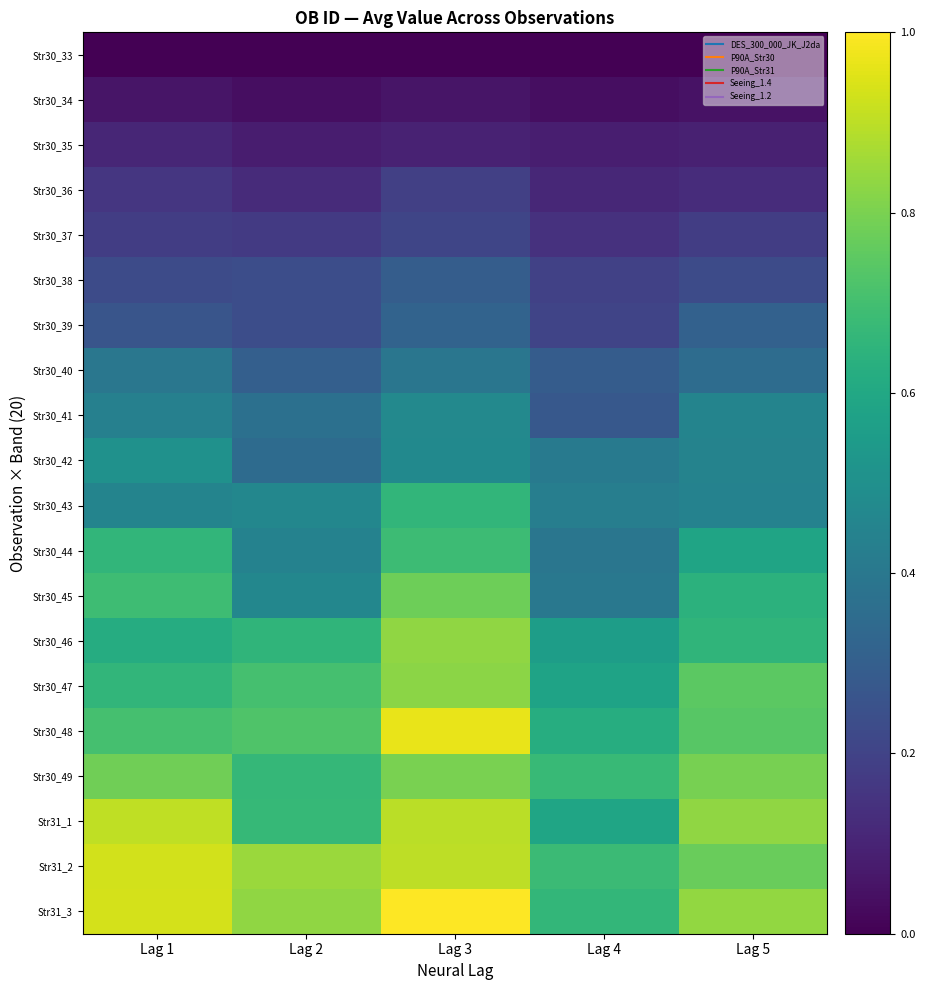

Reading right to left, what are all the values shown in this chart?

Str30_33: Lag 5=0.0	Lag 4=0.0	Lag 3=0.0	Lag 2=0.0	Lag 1=0.0
Str30_34: Lag 5=0.1	Lag 4=0.0	Lag 3=0.1	Lag 2=0.0	Lag 1=0.1
Str30_35: Lag 5=0.1	Lag 4=0.1	Lag 3=0.1	Lag 2=0.1	Lag 1=0.1
Str30_36: Lag 5=0.1	Lag 4=0.1	Lag 3=0.2	Lag 2=0.1	Lag 1=0.2
Str30_37: Lag 5=0.2	Lag 4=0.1	Lag 3=0.2	Lag 2=0.2	Lag 1=0.2
Str30_38: Lag 5=0.2	Lag 4=0.2	Lag 3=0.3	Lag 2=0.2	Lag 1=0.2
Str30_39: Lag 5=0.3	Lag 4=0.2	Lag 3=0.3	Lag 2=0.2	Lag 1=0.3
Str30_40: Lag 5=0.4	Lag 4=0.3	Lag 3=0.4	Lag 2=0.3	Lag 1=0.4
Str30_41: Lag 5=0.4	Lag 4=0.3	Lag 3=0.5	Lag 2=0.4	Lag 1=0.4
Str30_42: Lag 5=0.4	Lag 4=0.4	Lag 3=0.5	Lag 2=0.3	Lag 1=0.5
Str30_43: Lag 5=0.4	Lag 4=0.4	Lag 3=0.7	Lag 2=0.5	Lag 1=0.4
Str30_44: Lag 5=0.6	Lag 4=0.4	Lag 3=0.7	Lag 2=0.4	Lag 1=0.7
Str30_45: Lag 5=0.6	Lag 4=0.4	Lag 3=0.8	Lag 2=0.5	Lag 1=0.7
Str30_46: Lag 5=0.7	Lag 4=0.6	Lag 3=0.8	Lag 2=0.7	Lag 1=0.6
Str30_47: Lag 5=0.7	Lag 4=0.6	Lag 3=0.8	Lag 2=0.7	Lag 1=0.7
Str30_48: Lag 5=0.7	Lag 4=0.6	Lag 3=1.0	Lag 2=0.7	Lag 1=0.7
Str30_49: Lag 5=0.8	Lag 4=0.7	Lag 3=0.8	Lag 2=0.7	Lag 1=0.8
Str31_1: Lag 5=0.8	Lag 4=0.6	Lag 3=0.9	Lag 2=0.7	Lag 1=0.9
Str31_2: Lag 5=0.8	Lag 4=0.7	Lag 3=0.9	Lag 2=0.9	Lag 1=0.9
Str31_3: Lag 5=0.8	Lag 4=0.7	Lag 3=1.0	Lag 2=0.8	Lag 1=0.9